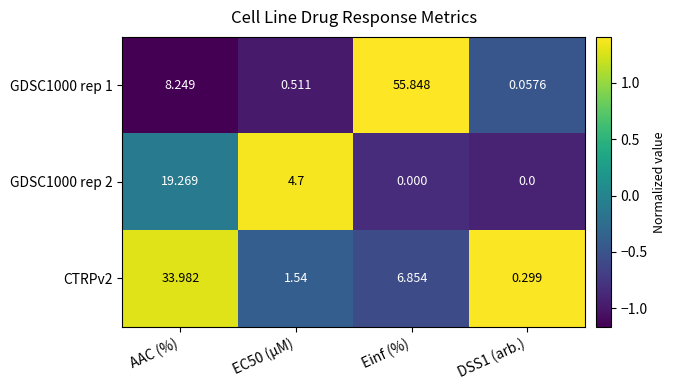

At which label does CTRPv2 first exceed 6?

AAC (%)